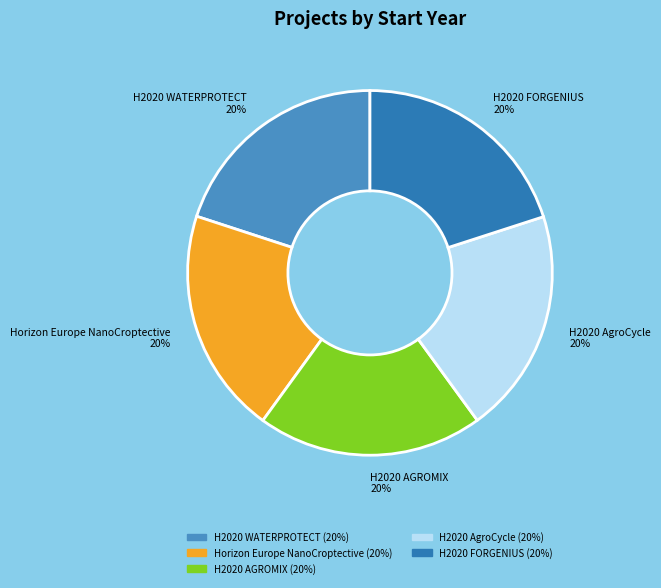

Is it true that H2020 AGROMIX is 10% of the pie?

False